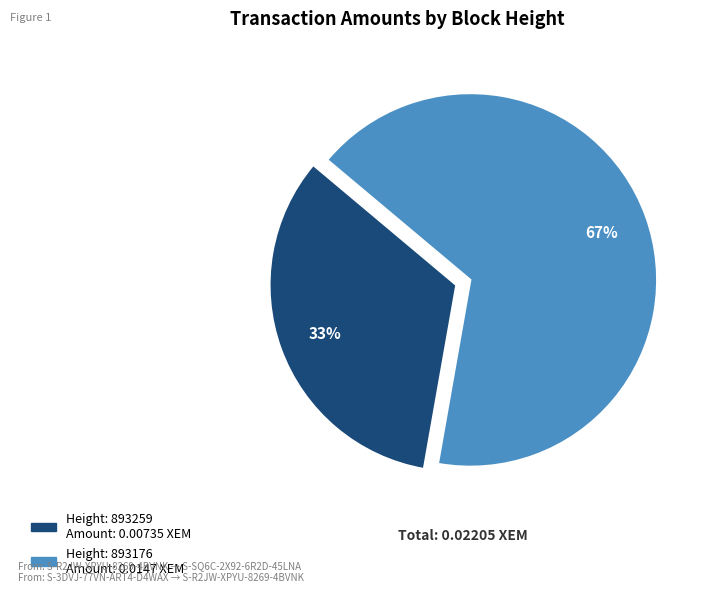

How many slices are in this pie chart?

2